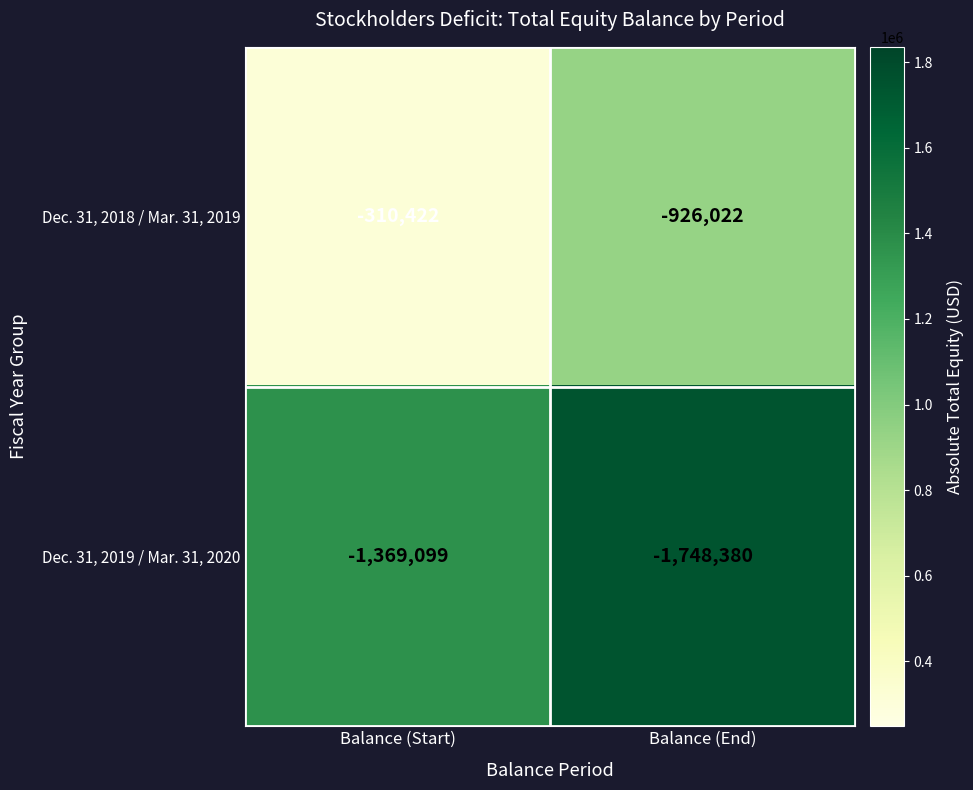

What is the maximum value shown in the chart?

-310422